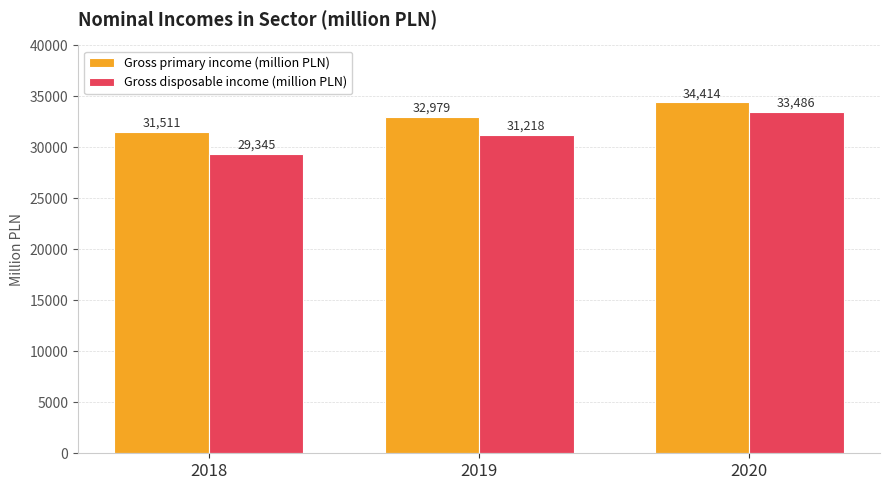

The Gross primary income (million PLN) series shows 31511 at 2018. True or false?

True